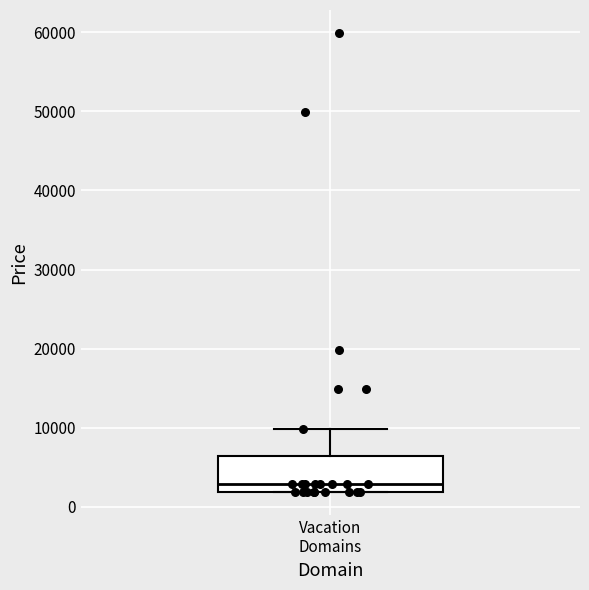

Read this box plot against the y-axis: the position of the median line, the range covered by the box, and the ends of both whiskers. The values are not printed on the chart, so give them approximately, as read against the axis.

median 3000, box 2000 to 6000, whiskers 2000 to 10000